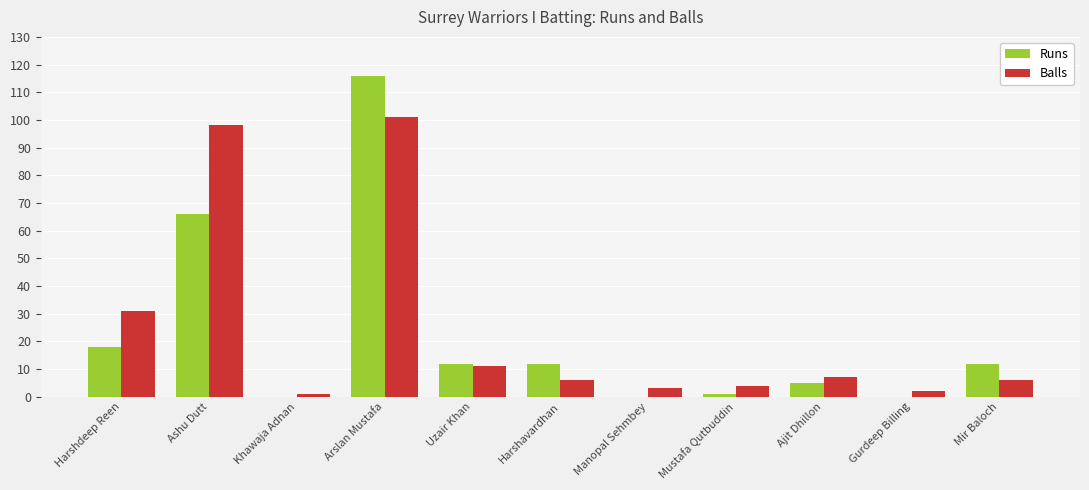

Does the chart contain stacked bars?

No